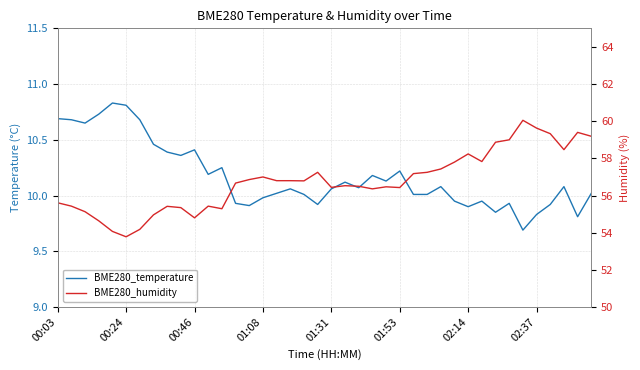

What is the greatest value displayed?

60.0